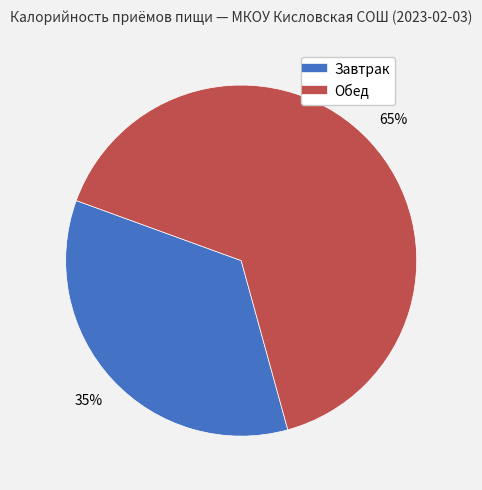

Count the number of slices in the pie.

2